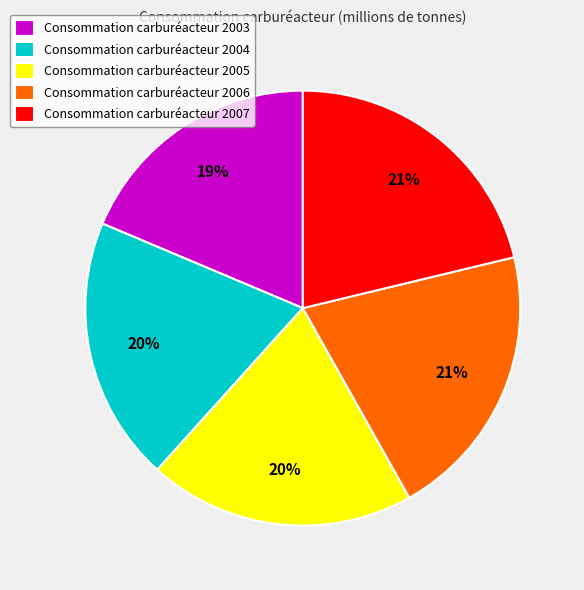

True or false: Consommation carburéacteur 2005 accounts for 33% of the total.

False